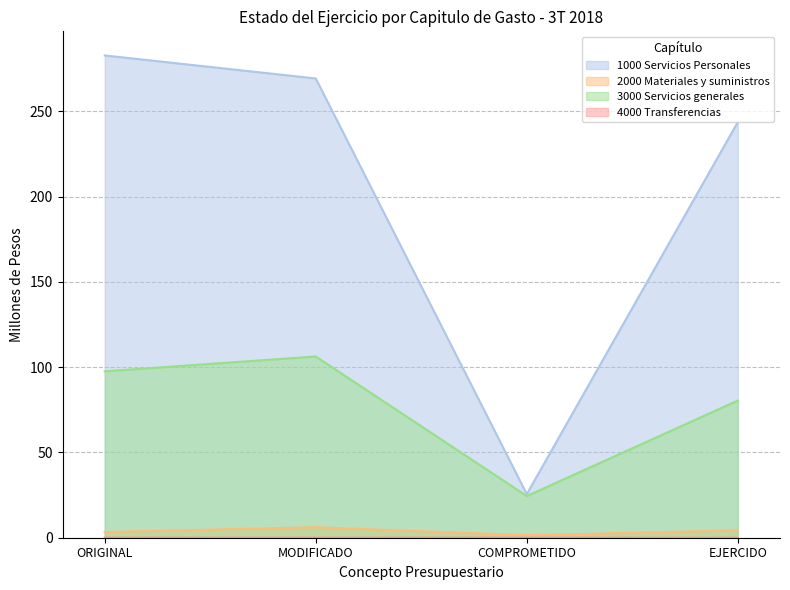

What is the lowest value of the 3000 Servicios generales series?

24.5